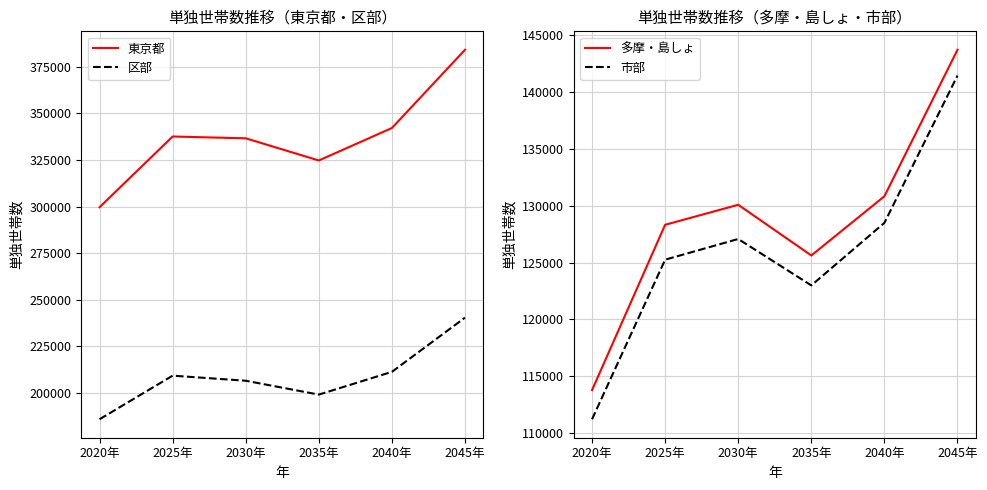

True or false: 東京都 and 多摩・島しょ cross at least once.

False